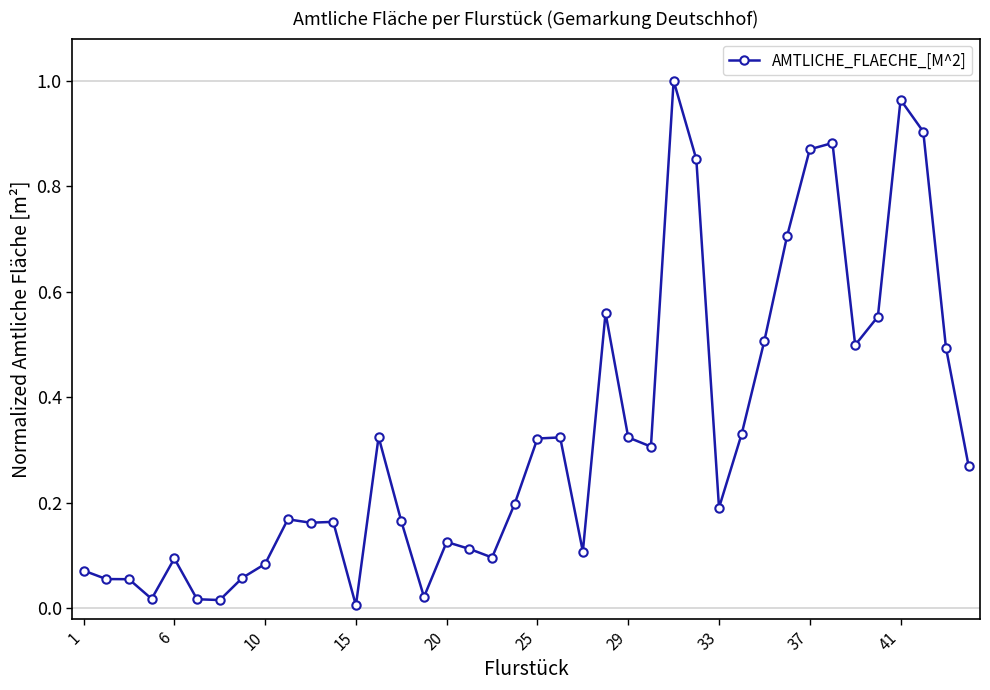

How many interior local valleys (lower than both neighbors) does the data have?

10